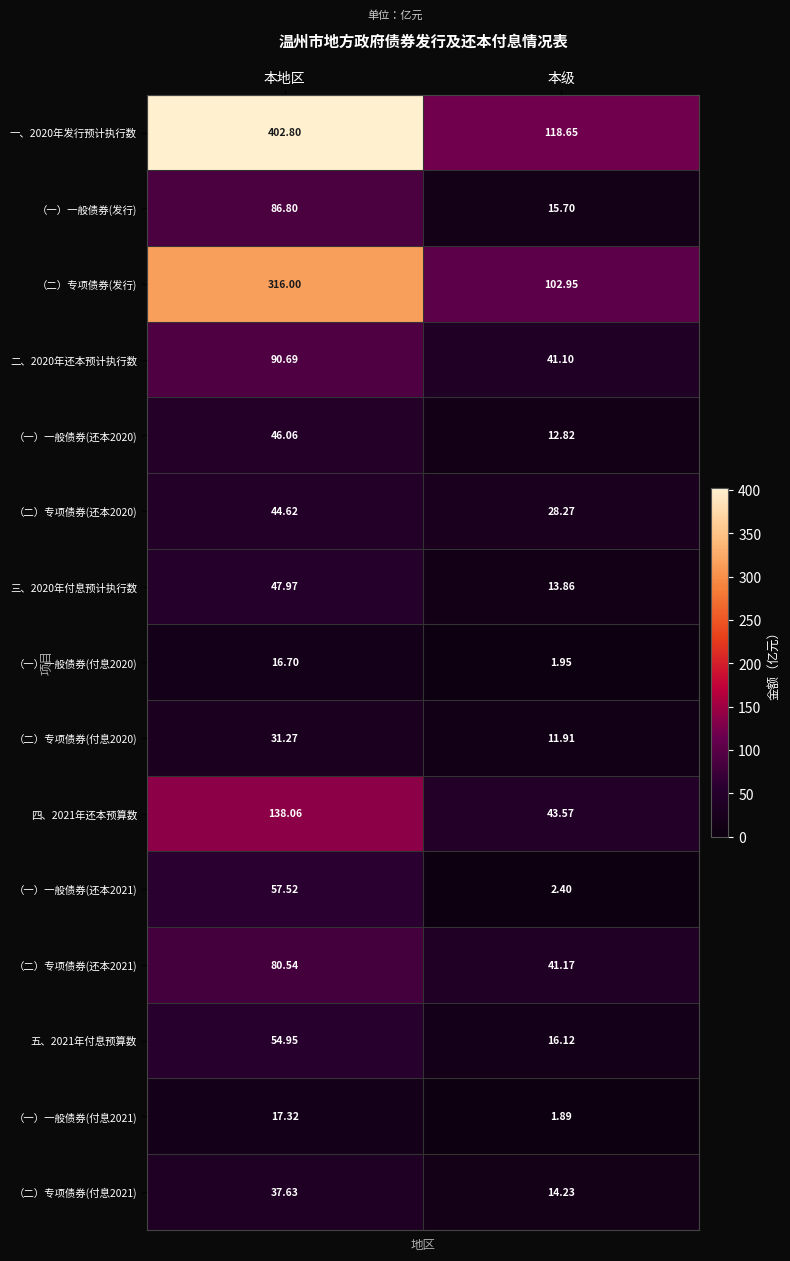

Is the value of 四、2021年还本预算数 at 本地区 greater than the value of 三、2020年付息预计执行数 at 本地区?

Yes